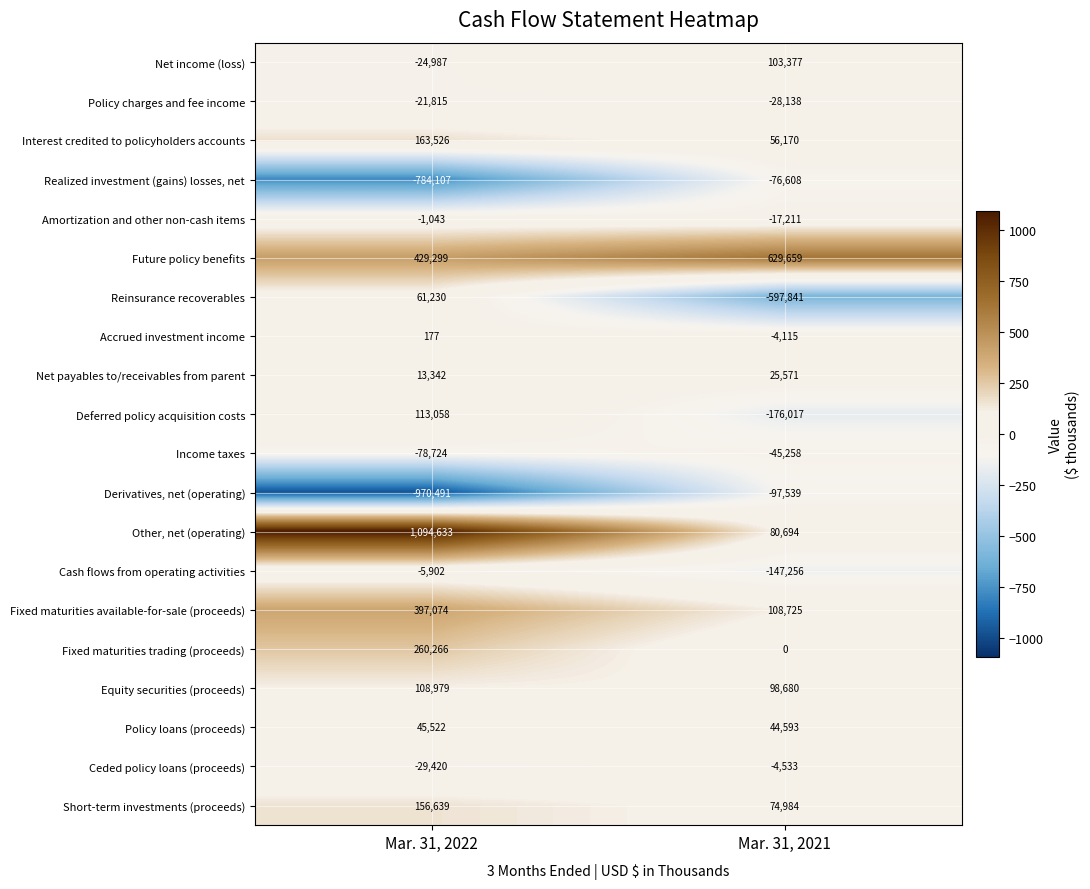

At which category does the chart reach its minimum across all series?

Mar. 31, 2022